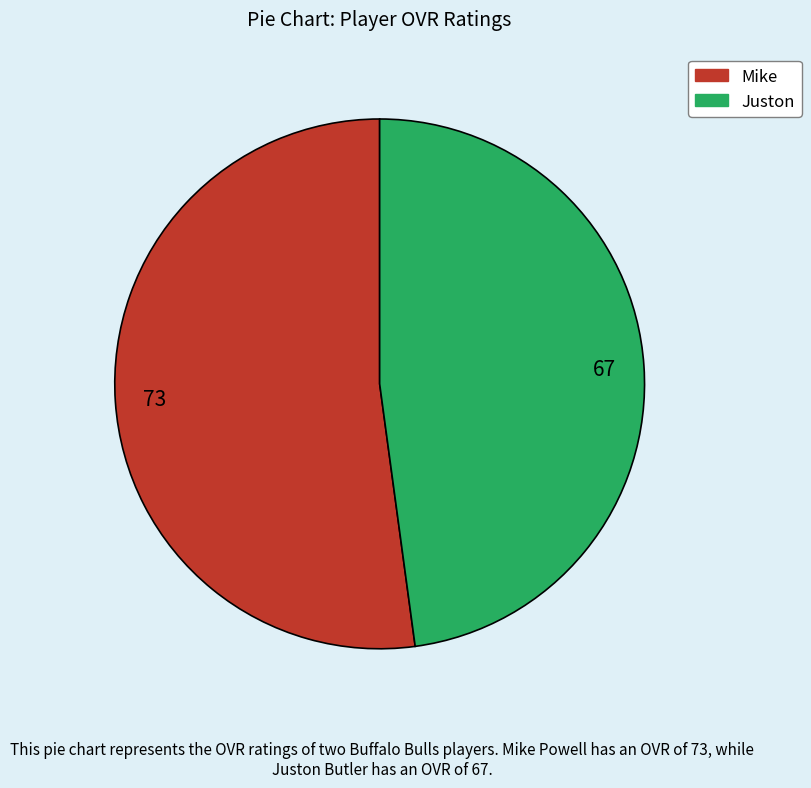

True or false: Mike accounts for 39% of the total.

False